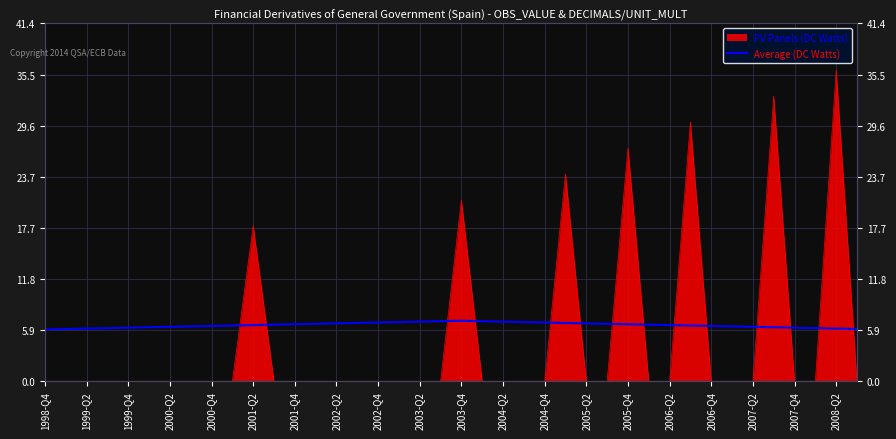

What is the difference between the values at 2000-Q4 and 2002-Q2?

0.3